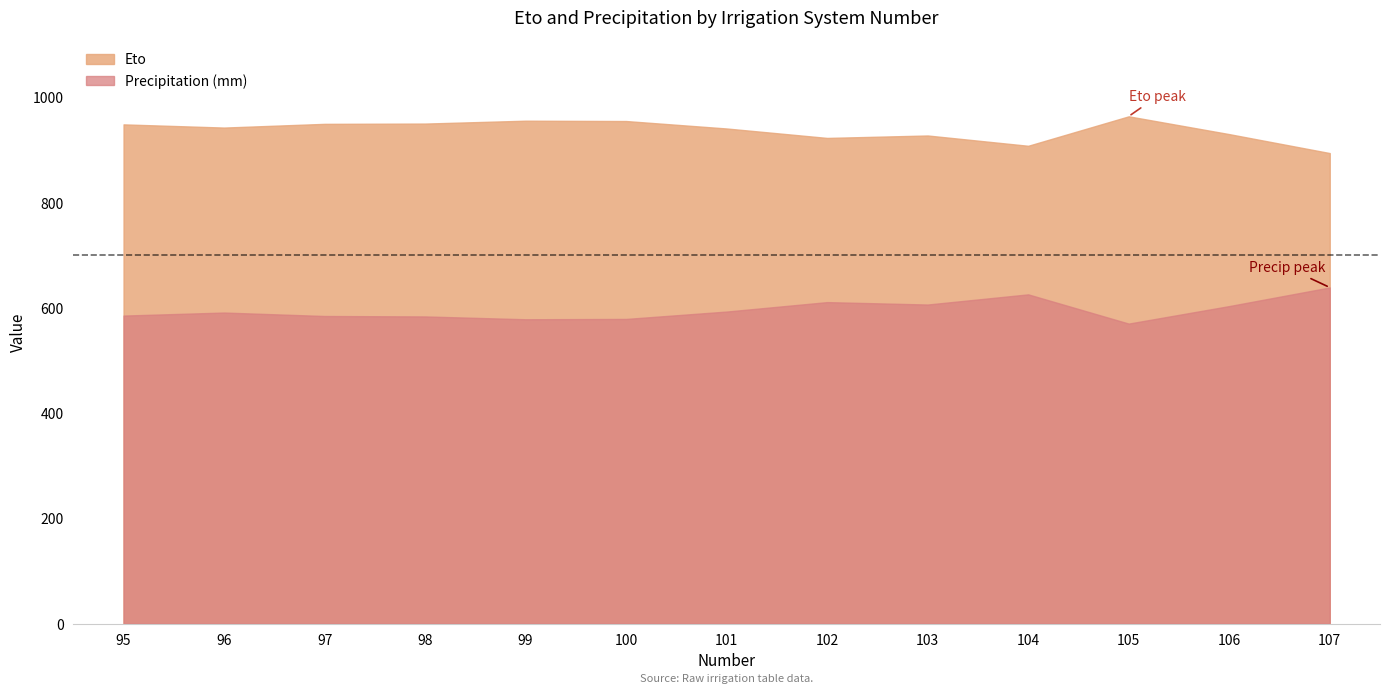

What is the total value across all series at 102?

1534.3